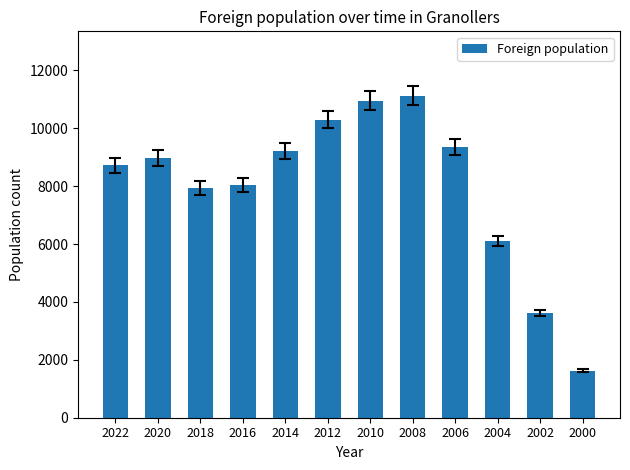

At which label is the value closest to 6380?

2004